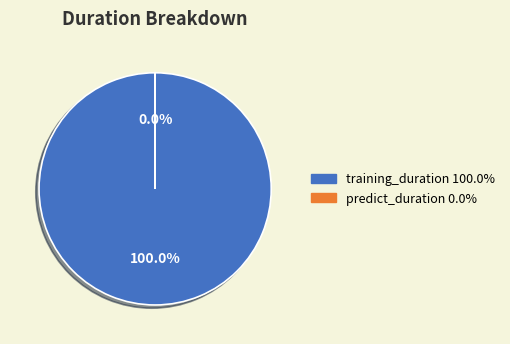

Which slice is the largest?

training_duration